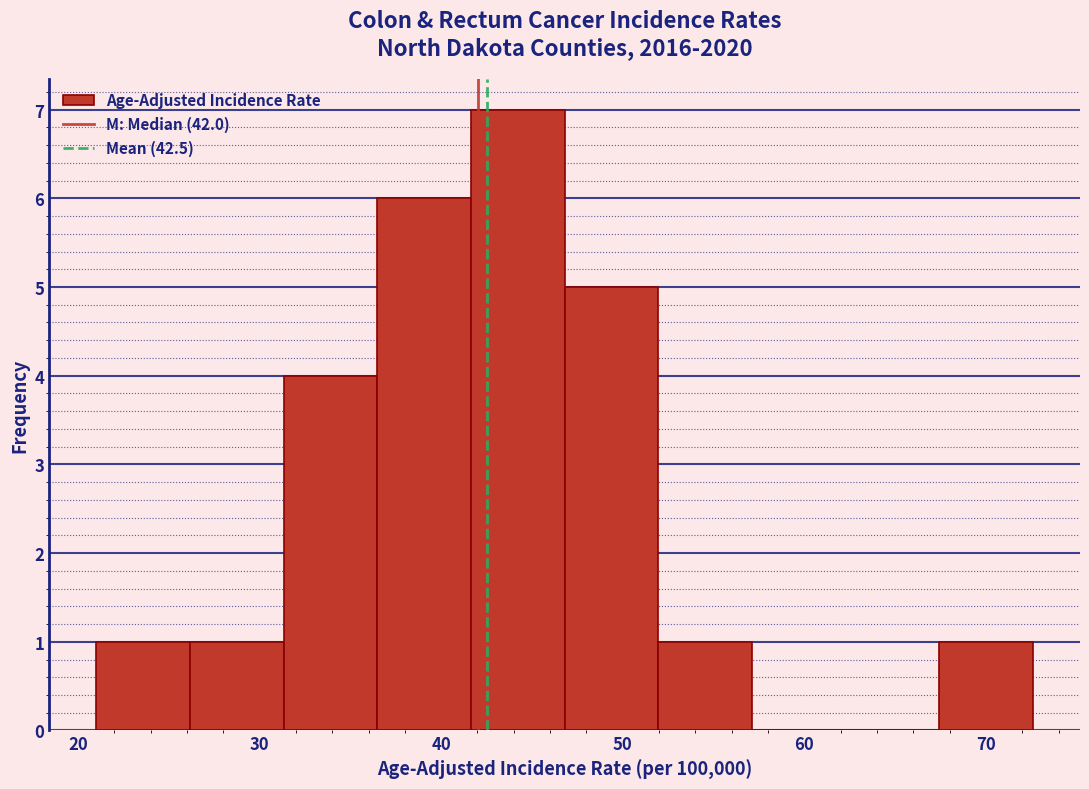

Over which range of the x-axis is the bar tallest?

42 to 47